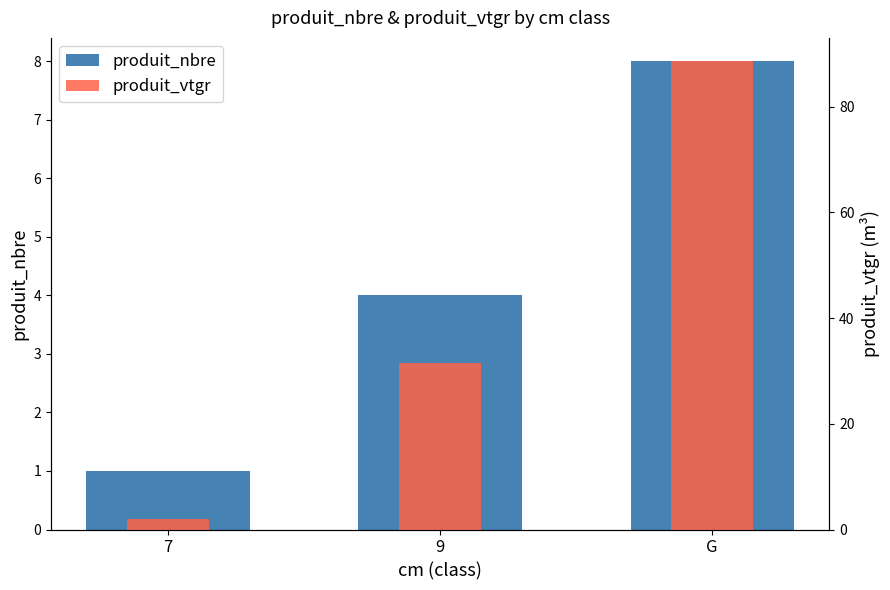

Reading left to right, extract all data points from this chart.

produit_nbre: 7=1.0	9=4.0	G=8.0
produit_vtgr: 7=1.9	9=31.4	G=88.6